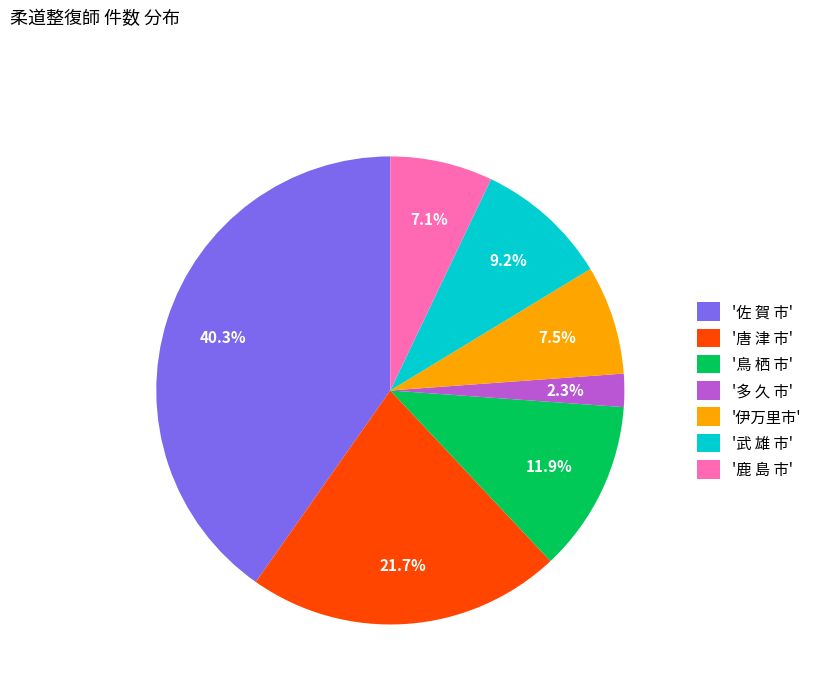

To the nearest percent, what is the difference between the largest and smallest slice percentages?

38%